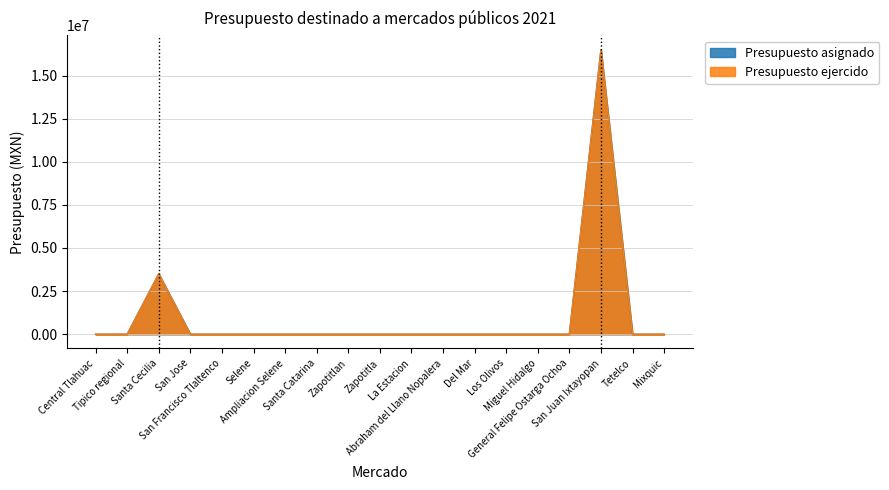

True or false: Presupuesto ejercido and Presupuesto asignado intersect in this chart.

False